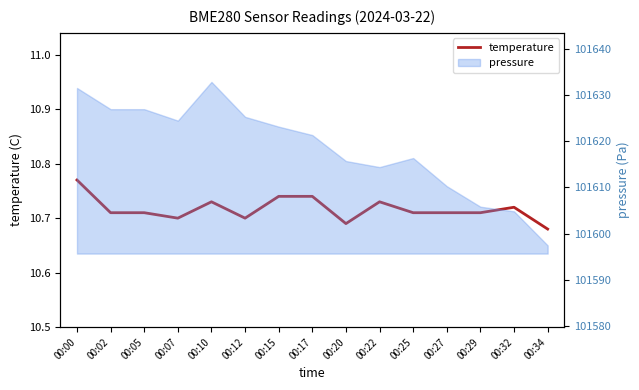

True or false: the data shows 10.7 at 00:07.

True